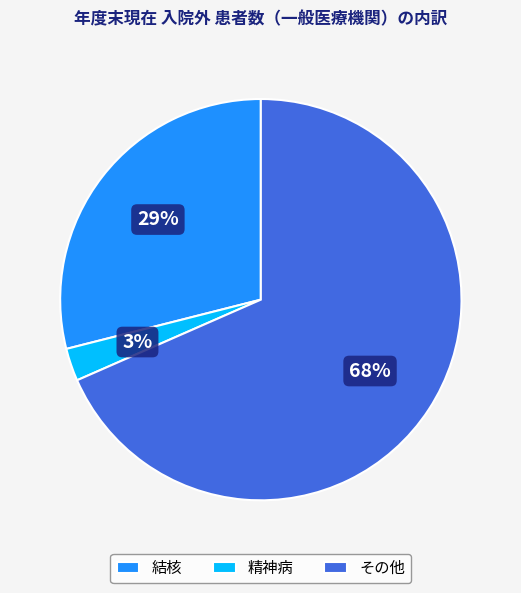

To the nearest percent, what is the average slice percentage?

33%